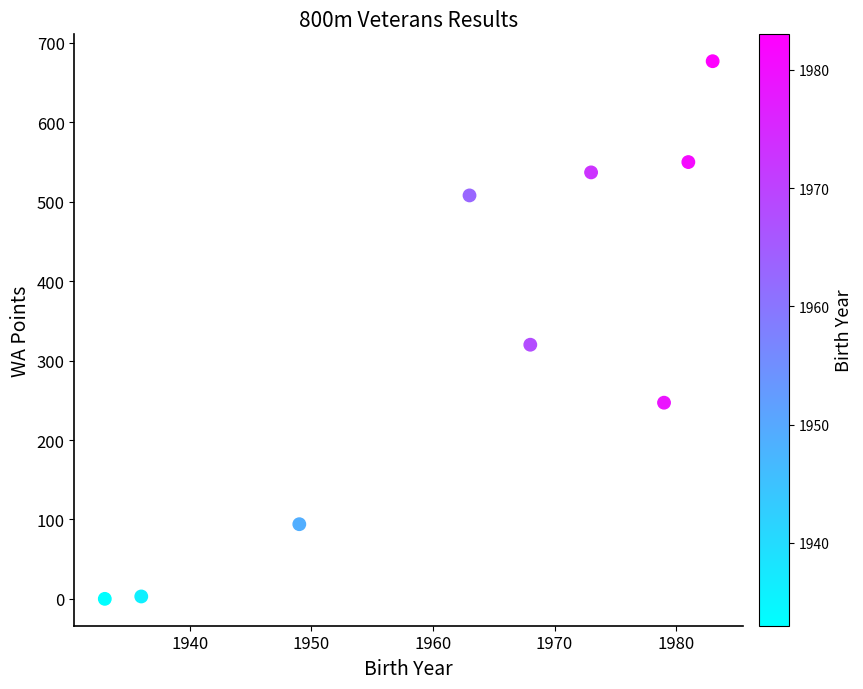

What Y value in the scatter plot is closest to 338?

320